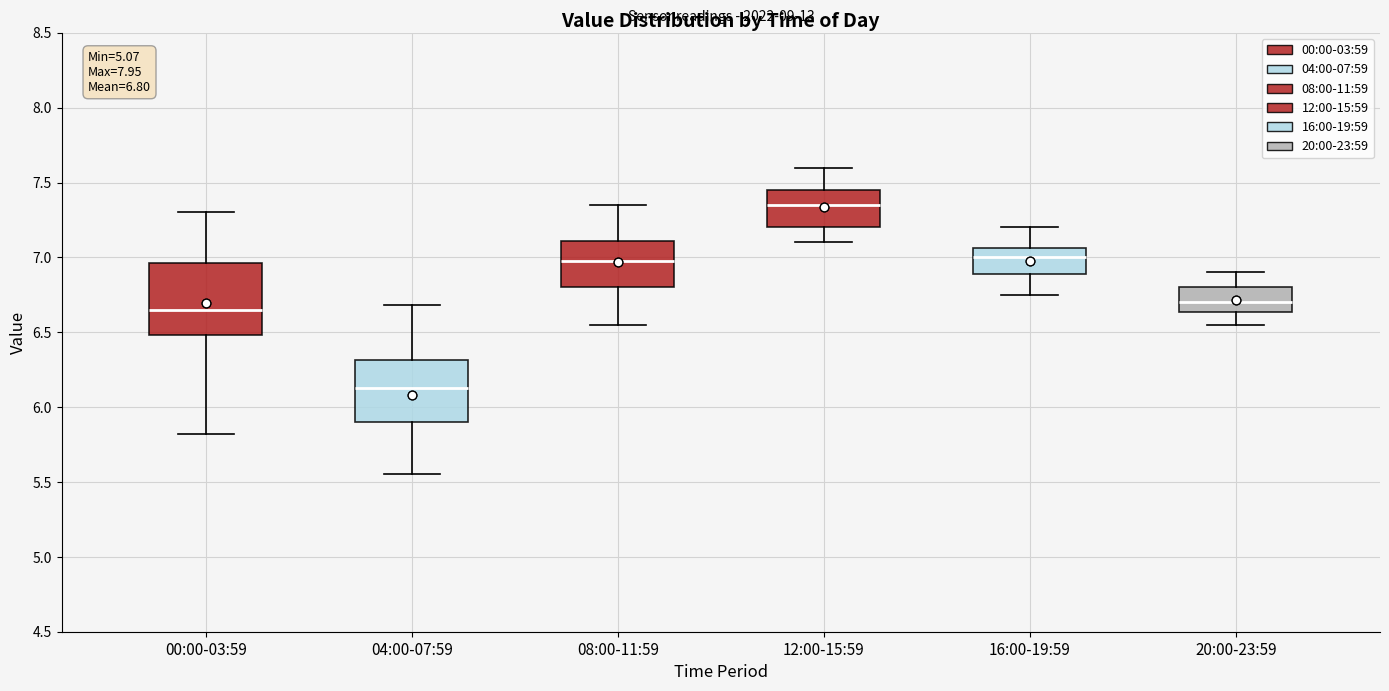

Which box is the tallest, from its lower edge to its upper edge?

00:00-03:59